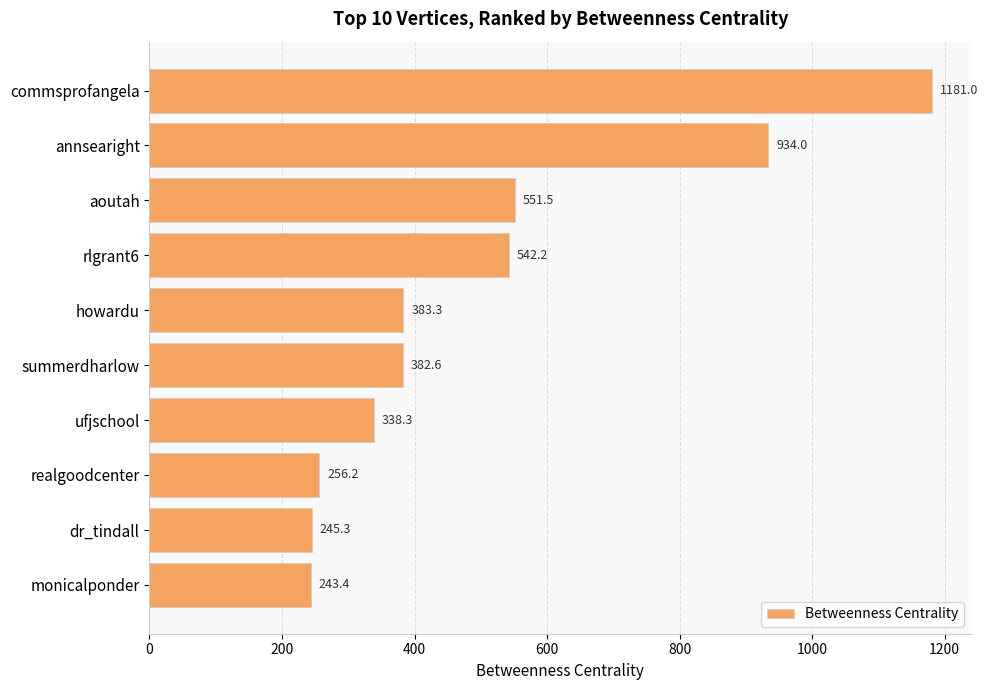

List the labels in order of value, smallest first.

monicalponder, dr_tindall, realgoodcenter, ufjschool, summerdharlow, howardu, rlgrant6, aoutah, annsearight, commsprofangela